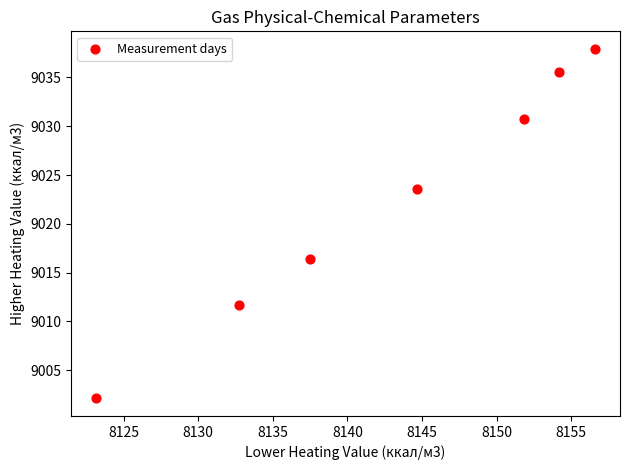

What is the average X value?

8142.9